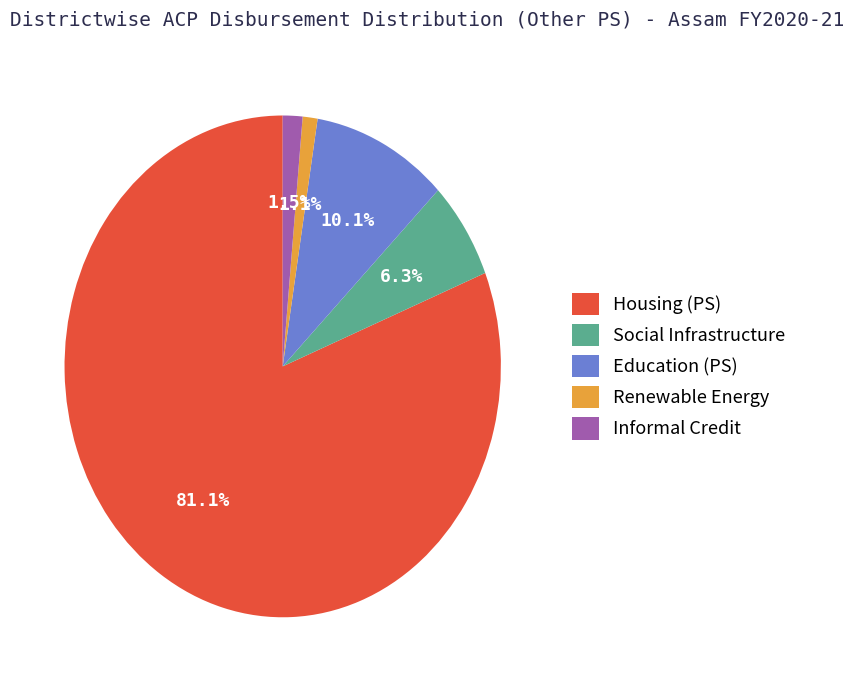

Which category has the biggest portion of the pie?

Housing (PS)